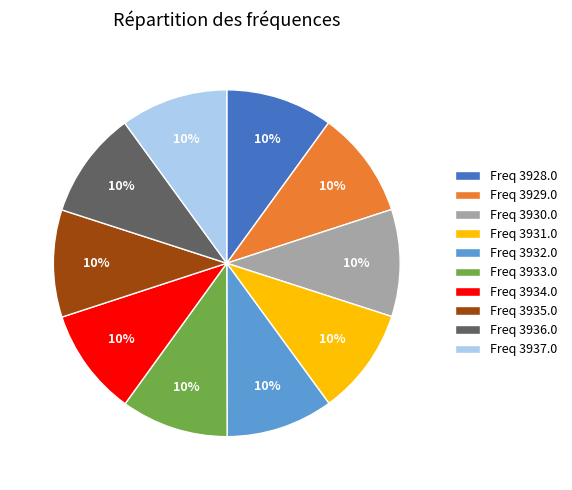

To the nearest percent, what is the combined percentage of Freq 3936.0 and Freq 3928.0?

20%